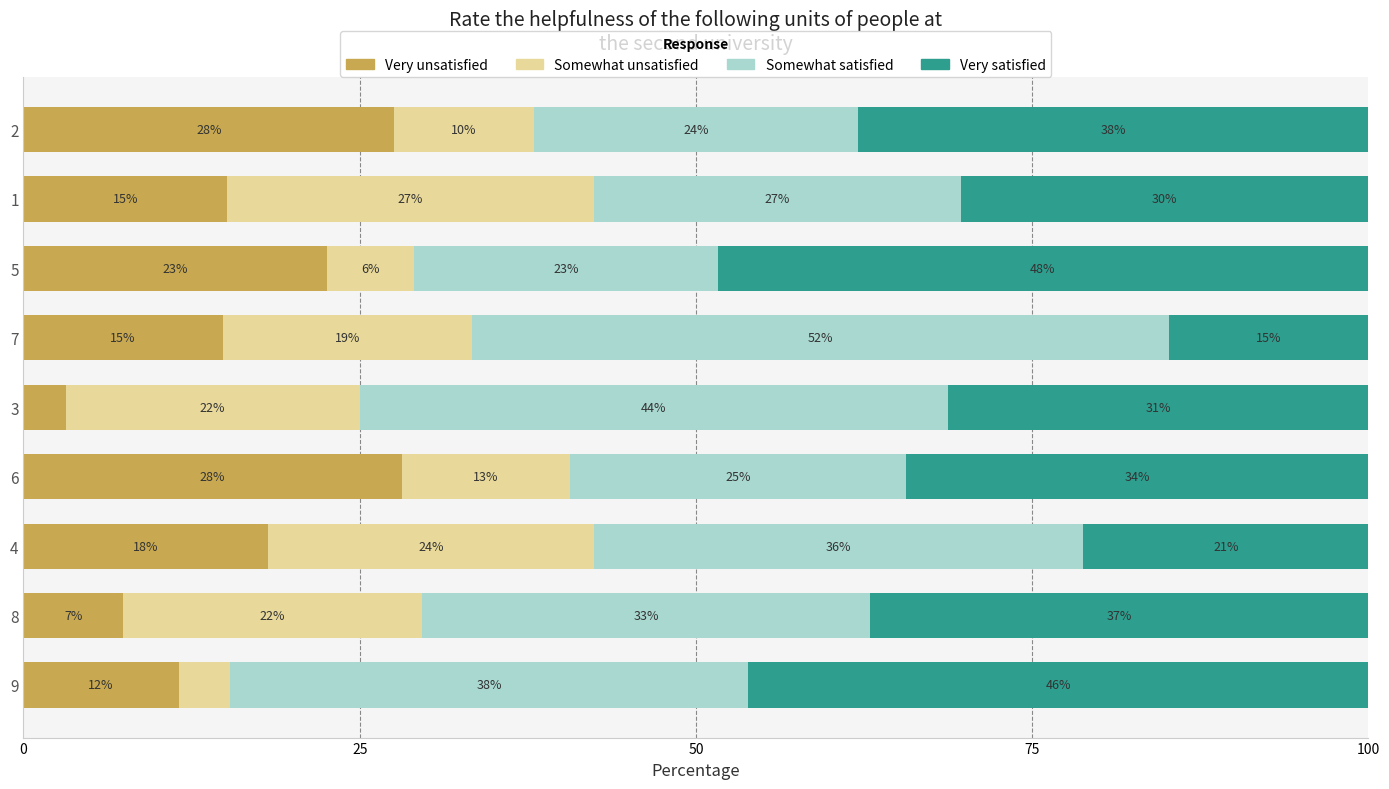

What are all the series names shown in the legend?

Very unsatisfied, Somewhat unsatisfied, Somewhat satisfied, Very satisfied